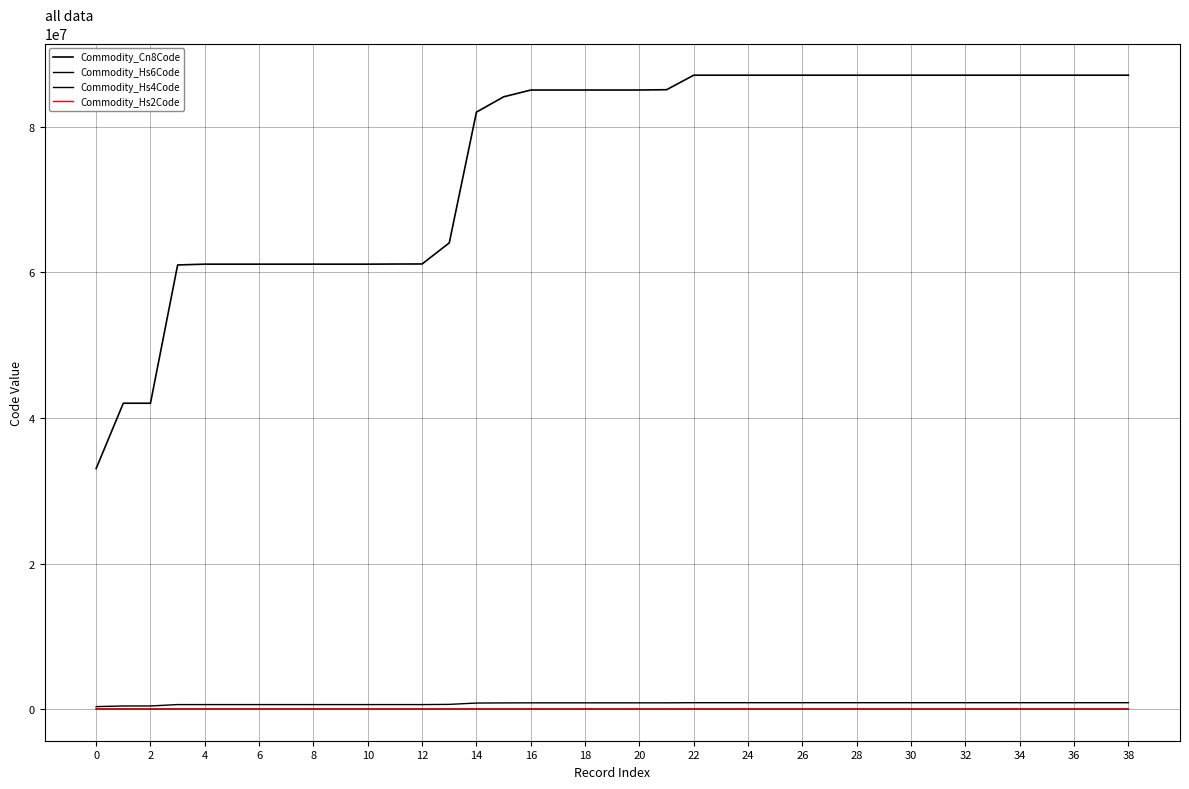

What is the label of the 3rd point from the right?

36